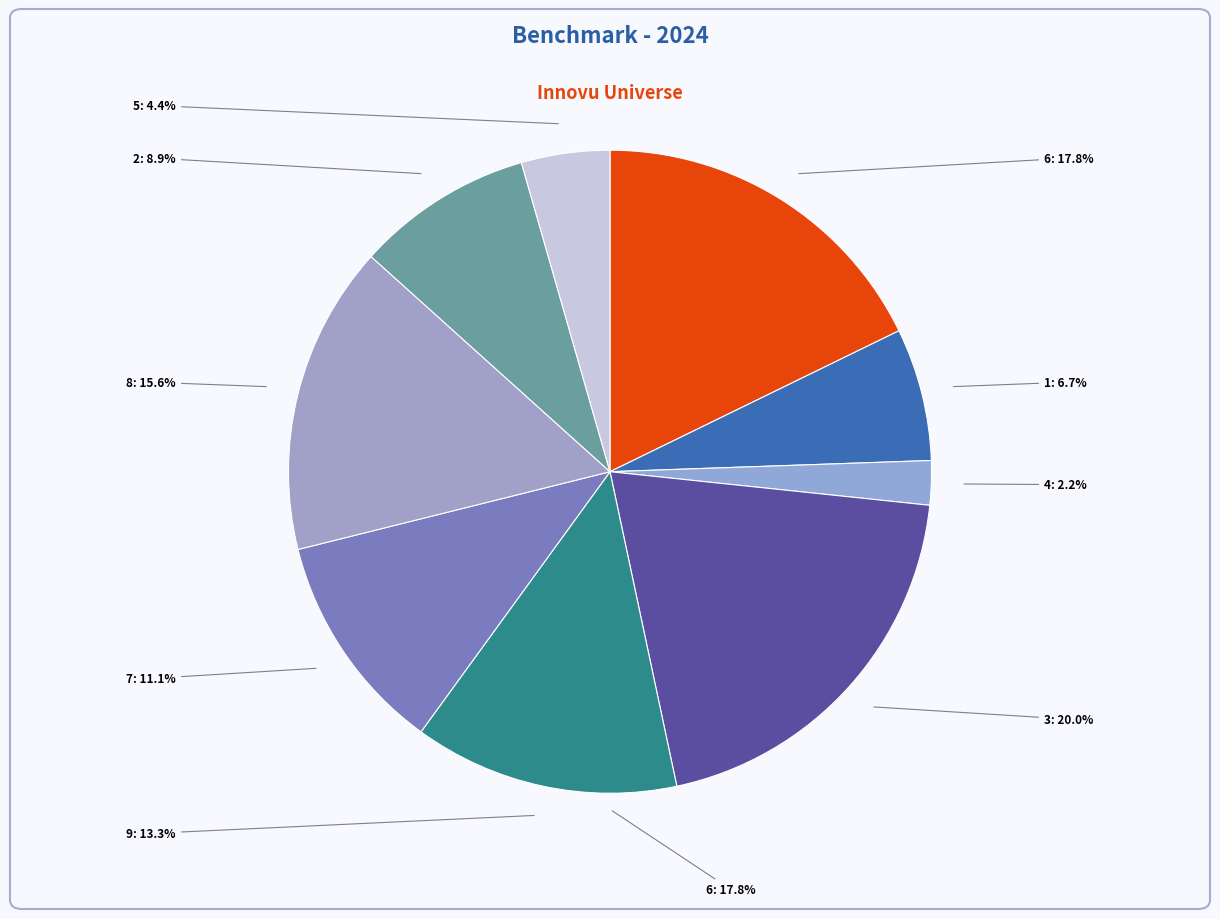

Is there any slice that represents more than half of the pie?

No